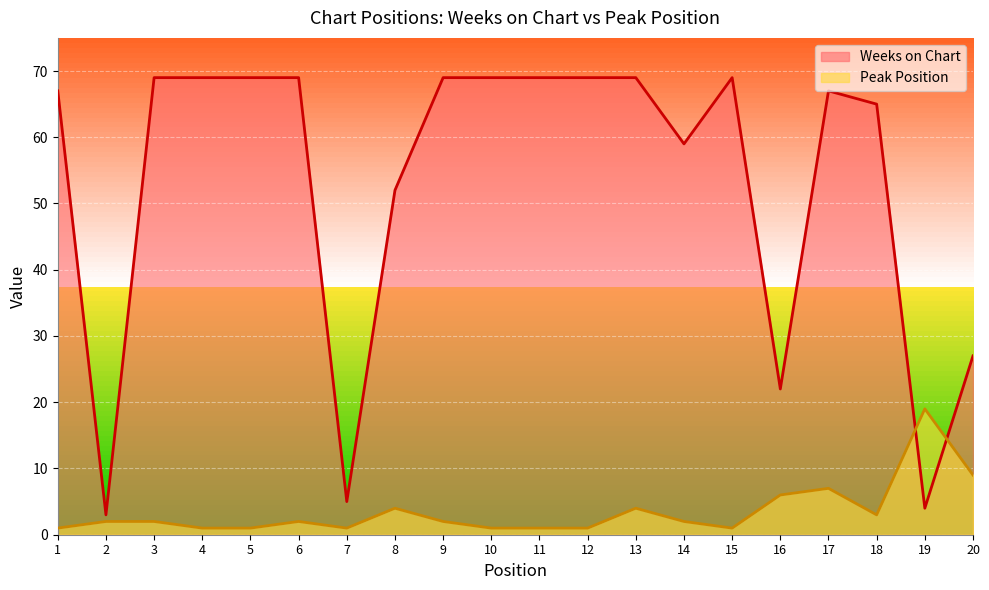

Between 15 and 4, which is larger?

15